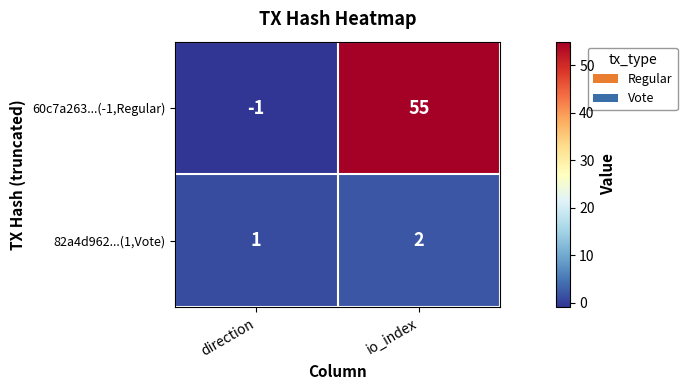

Count the number of categories in the chart.

2